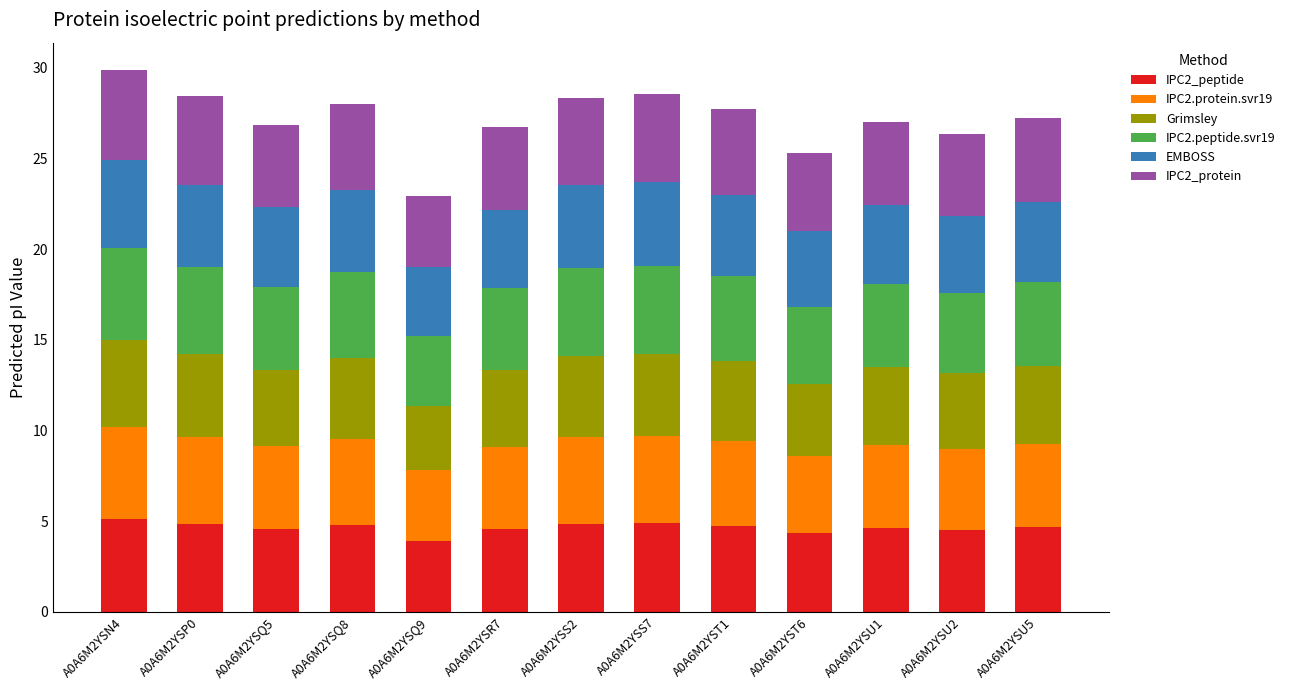

What is the maximum value for IPC2_peptide?

5.1